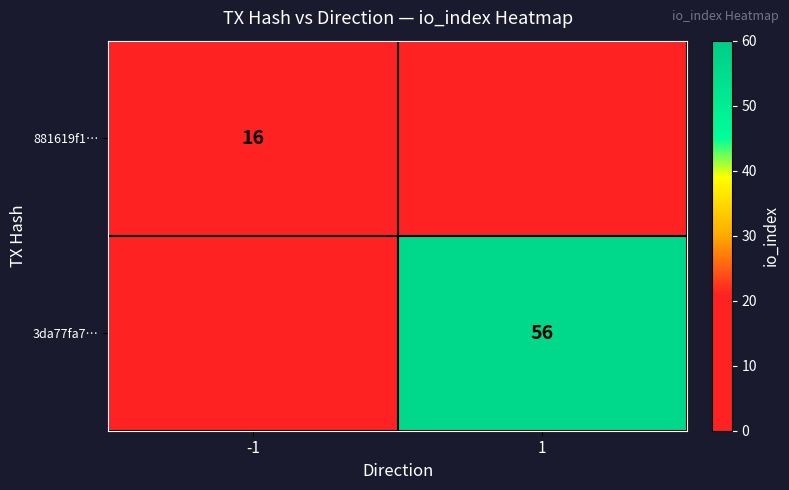

The 881619f1… series shows 6 at -1. True or false?

False